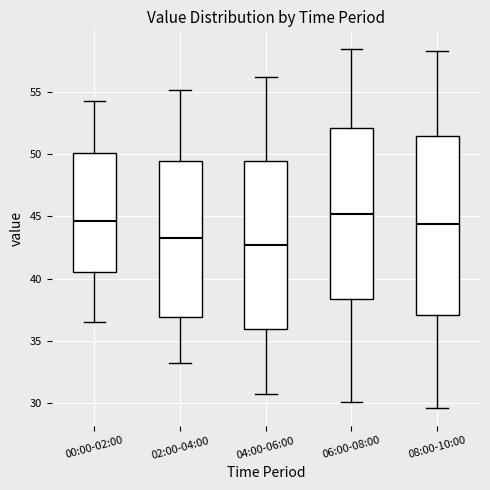

Which box has the lowest median line?

04:00-06:00